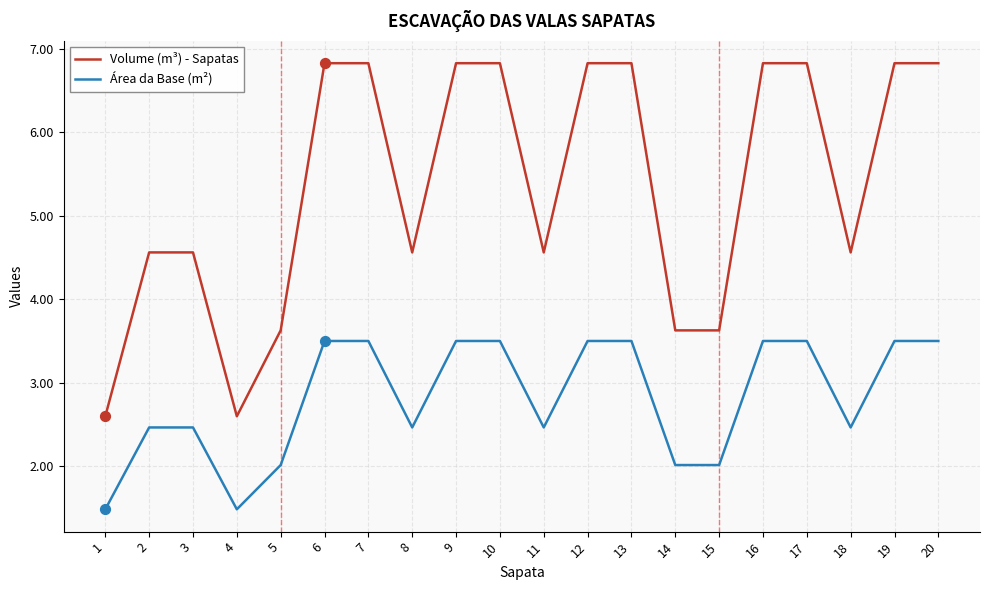

Which series has the largest total across all categories?

Volume (m³) - Sapatas